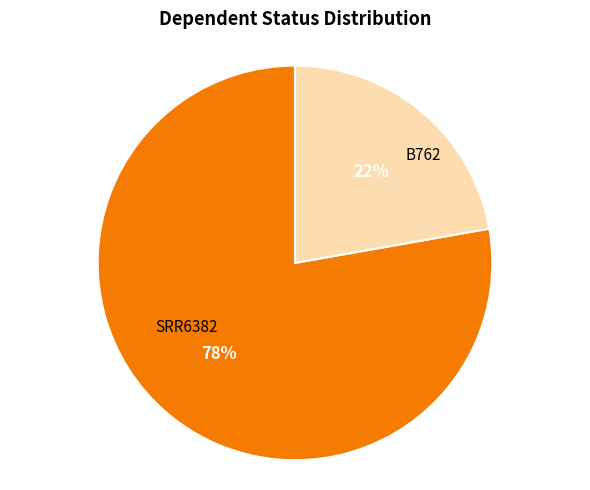

How many slices are in this pie chart?

2